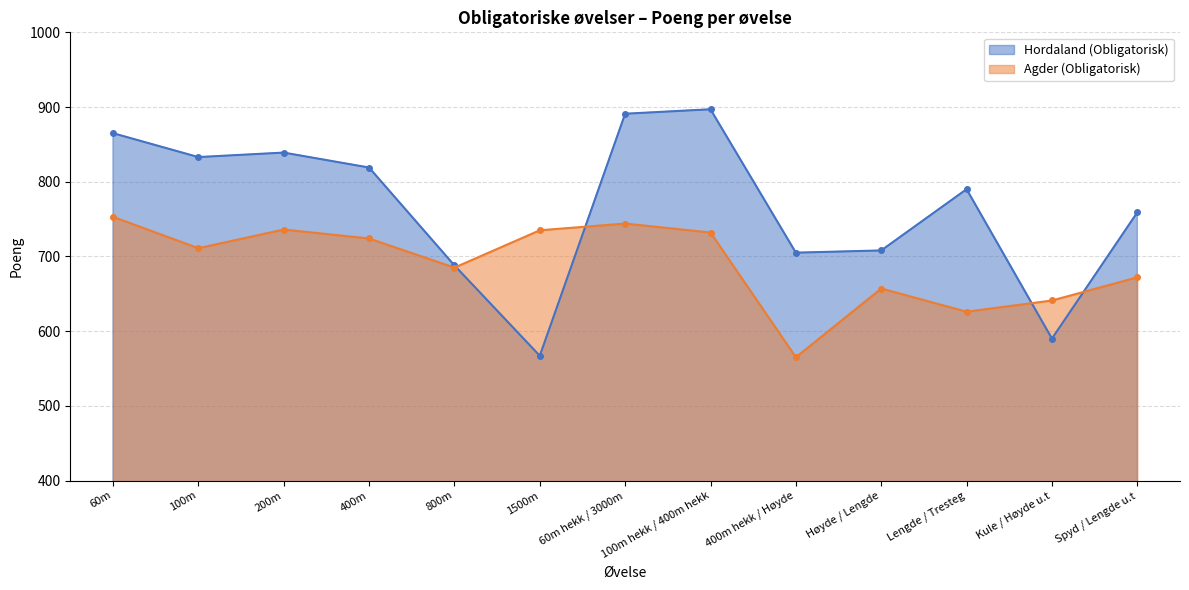

Rank the series by their maximum value, from lowest to highest.

Agder (Obligatorisk), Hordaland (Obligatorisk)